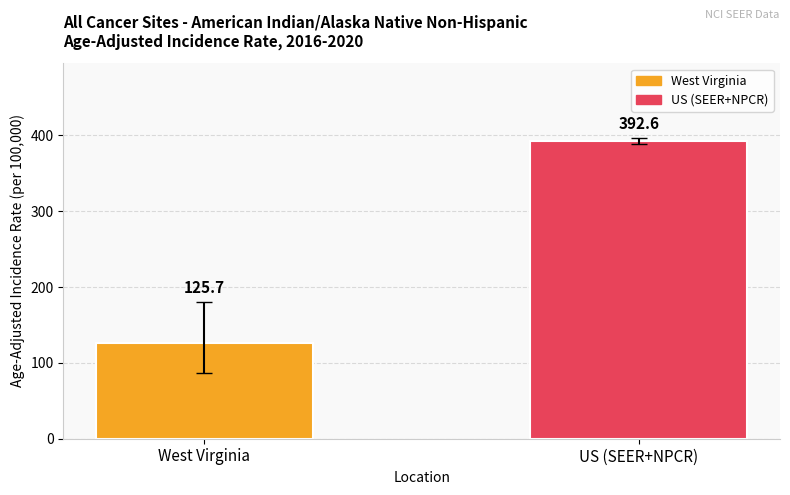

What is the greatest value displayed?

392.6